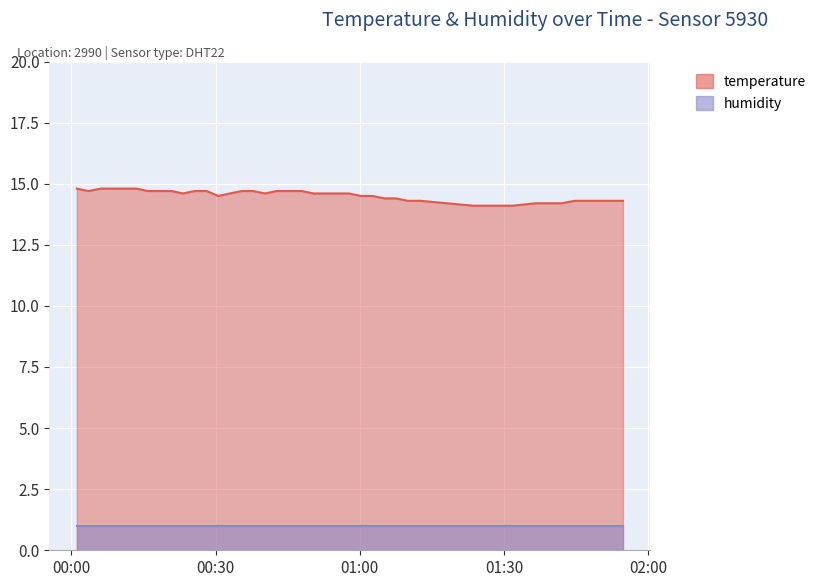

The chart shows a value of 4.4 at 2022-10-17T00:52:49. True or false?

False